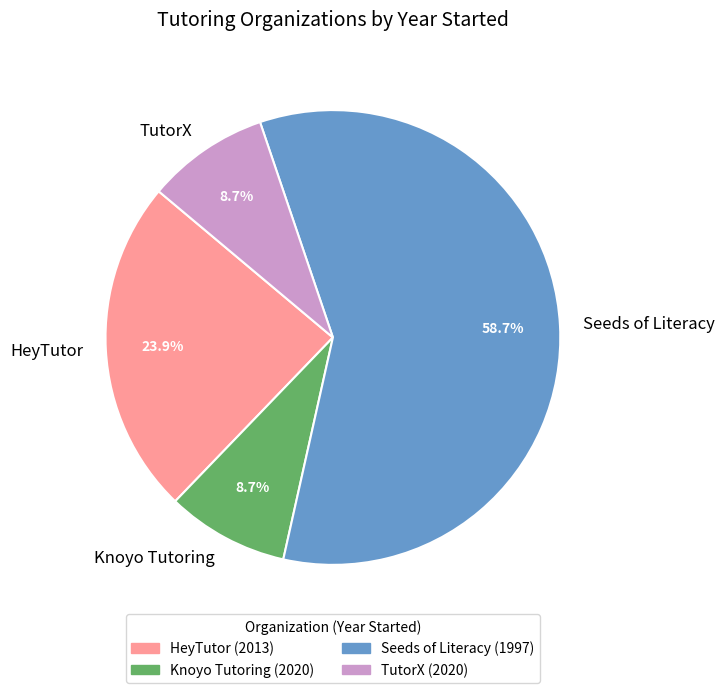

Is there any slice that represents more than half of the pie?

Yes